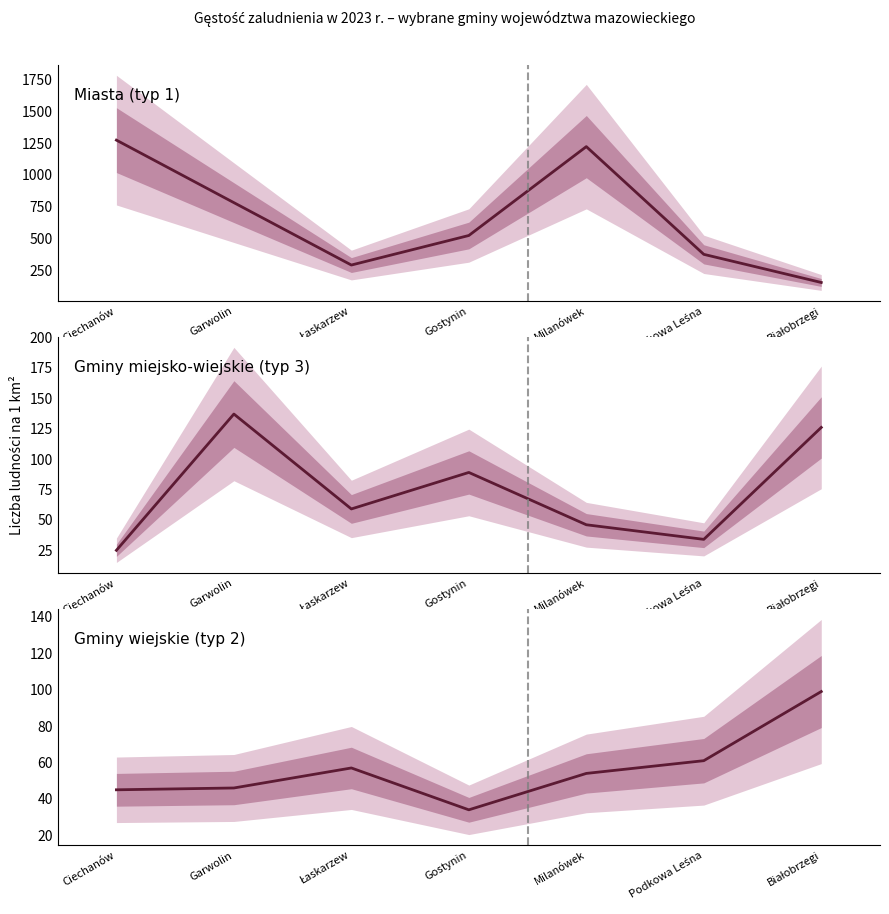

The Gminy wiejskie (typ 2) series shows 57 at Łaskarzew. True or false?

True